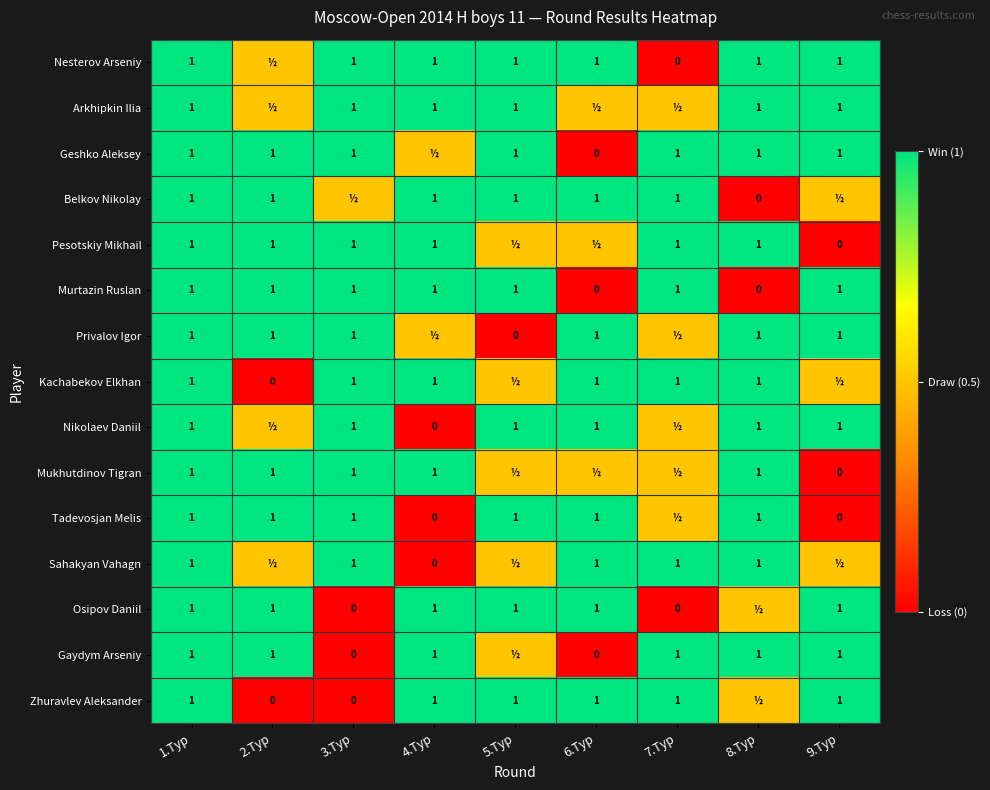

Which label corresponds to the largest value in the chart?

1.Tур